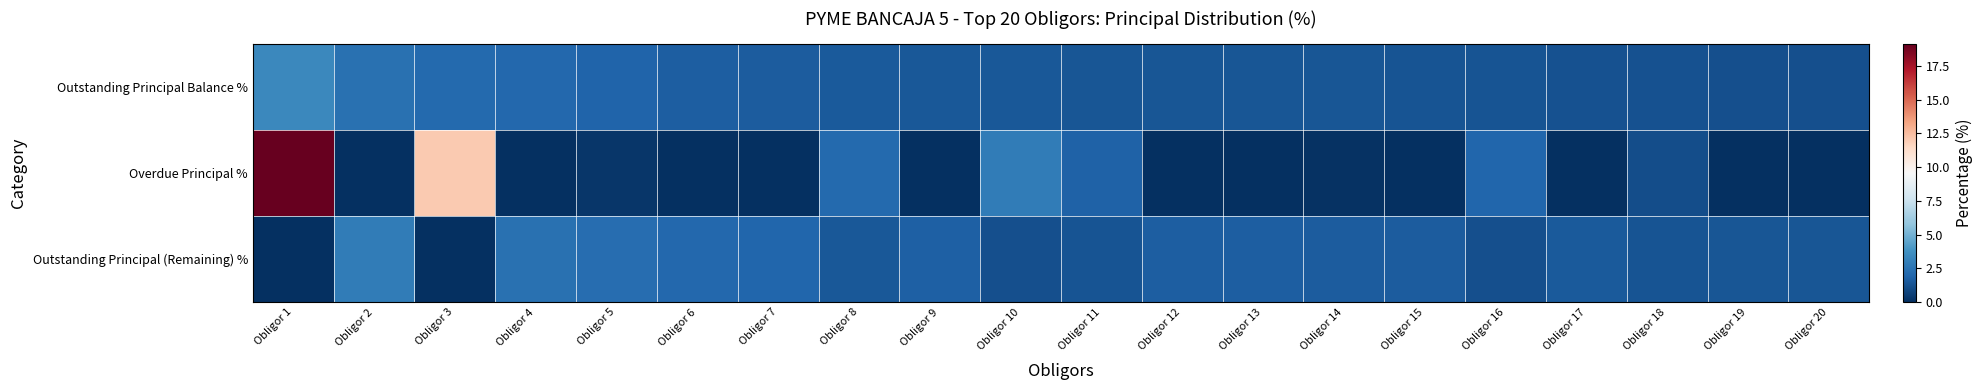

Reading left to right, extract all data points from this chart.

Outstanding Principal Balance %: Obligor 1=3.4	Obligor 2=2.4	Obligor 3=2.1	Obligor 4=2.0	Obligor 5=1.9	Obligor 6=1.7	Obligor 7=1.6	Obligor 8=1.6	Obligor 9=1.5	Obligor 10=1.5	Obligor 11=1.4	Obligor 12=1.4	Obligor 13=1.4	Obligor 14=1.4	Obligor 15=1.3	Obligor 16=1.3	Obligor 17=1.2	Obligor 18=1.2	Obligor 19=1.2	Obligor 20=1.2
Overdue Principal %: Obligor 1=19.1	Obligor 2=0.0	Obligor 3=12.1	Obligor 4=0.0	Obligor 5=0.2	Obligor 6=0.0	Obligor 7=0.0	Obligor 8=2.1	Obligor 9=0.0	Obligor 10=2.9	Obligor 11=1.8	Obligor 12=0.0	Obligor 13=0.0	Obligor 14=0.1	Obligor 15=0.0	Obligor 16=2.0	Obligor 17=0.0	Obligor 18=1.1	Obligor 19=0.0	Obligor 20=0.0
Outstanding Principal (Remaining) %: Obligor 1=0.0	Obligor 2=2.9	Obligor 3=0.0	Obligor 4=2.5	Obligor 5=2.3	Obligor 6=2.0	Obligor 7=2.0	Obligor 8=1.4	Obligor 9=1.8	Obligor 10=1.2	Obligor 11=1.3	Obligor 12=1.7	Obligor 13=1.7	Obligor 14=1.6	Obligor 15=1.6	Obligor 16=1.1	Obligor 17=1.5	Obligor 18=1.3	Obligor 19=1.4	Obligor 20=1.4